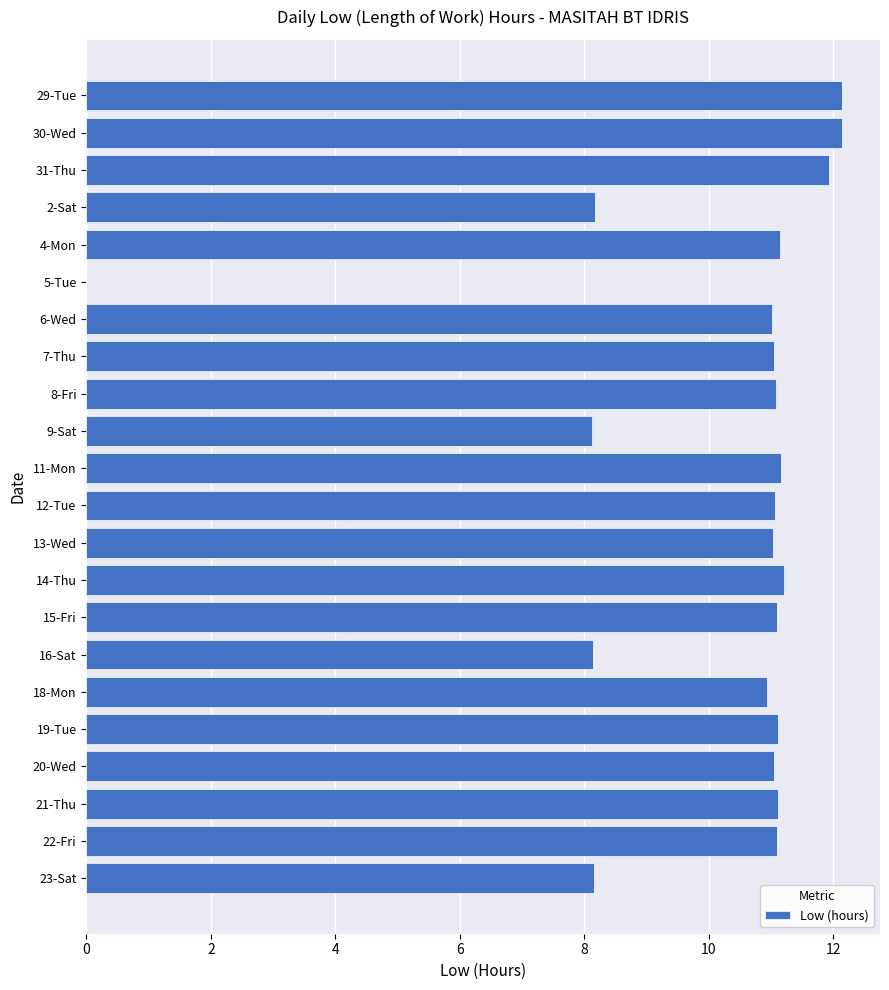

The value at 19-Tue is 7.1. True or false?

False